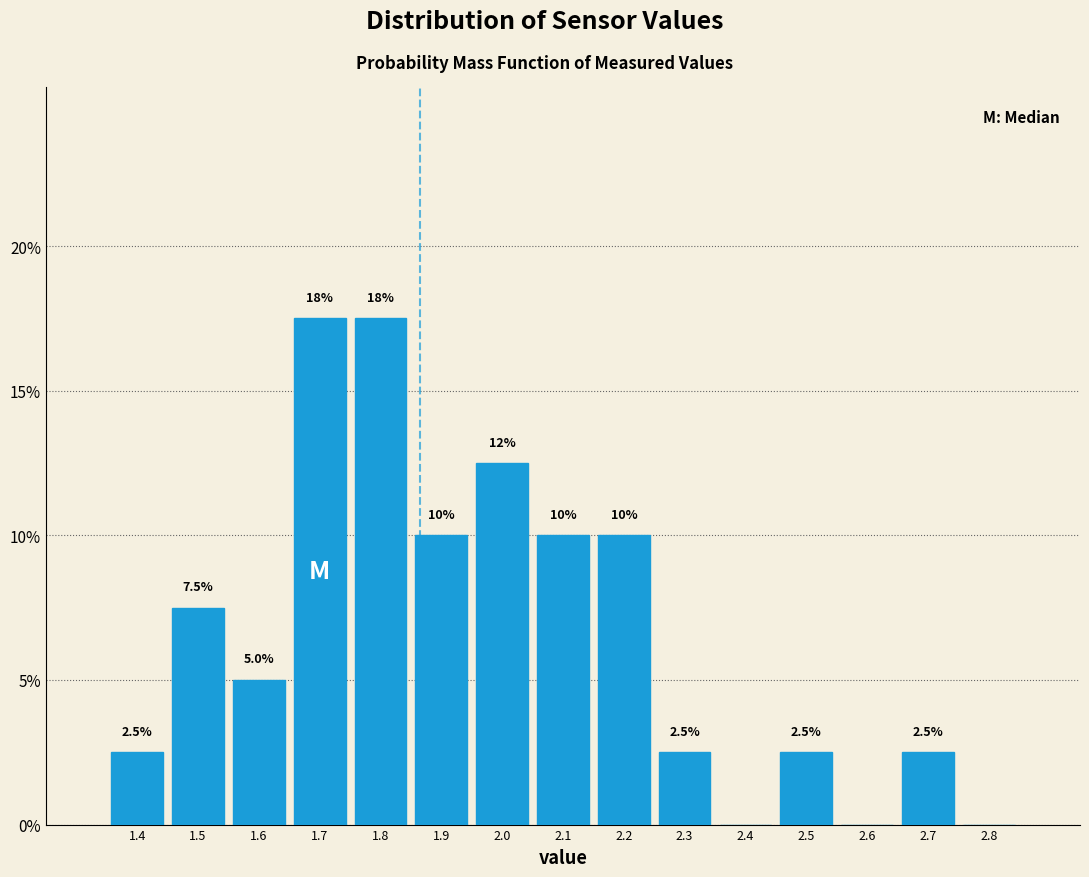

Are the bars horizontal?

No